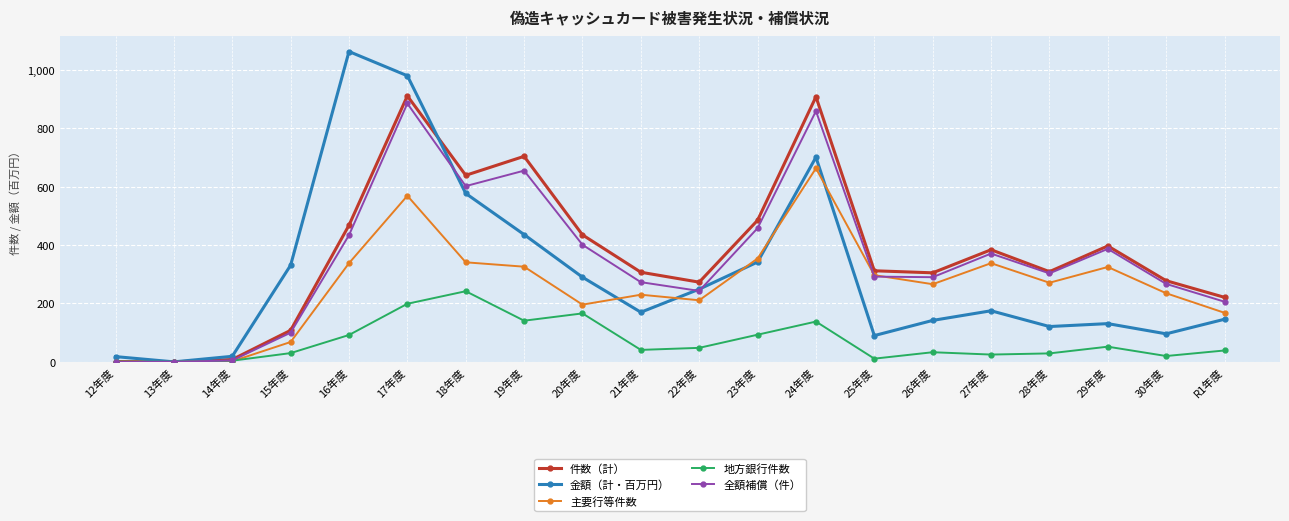

The 主要行等件数 series shows 445 at 24年度. True or false?

False